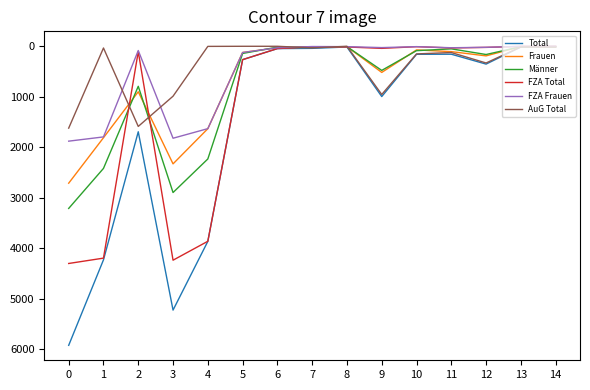

How many values in the Total series are below 265?

7